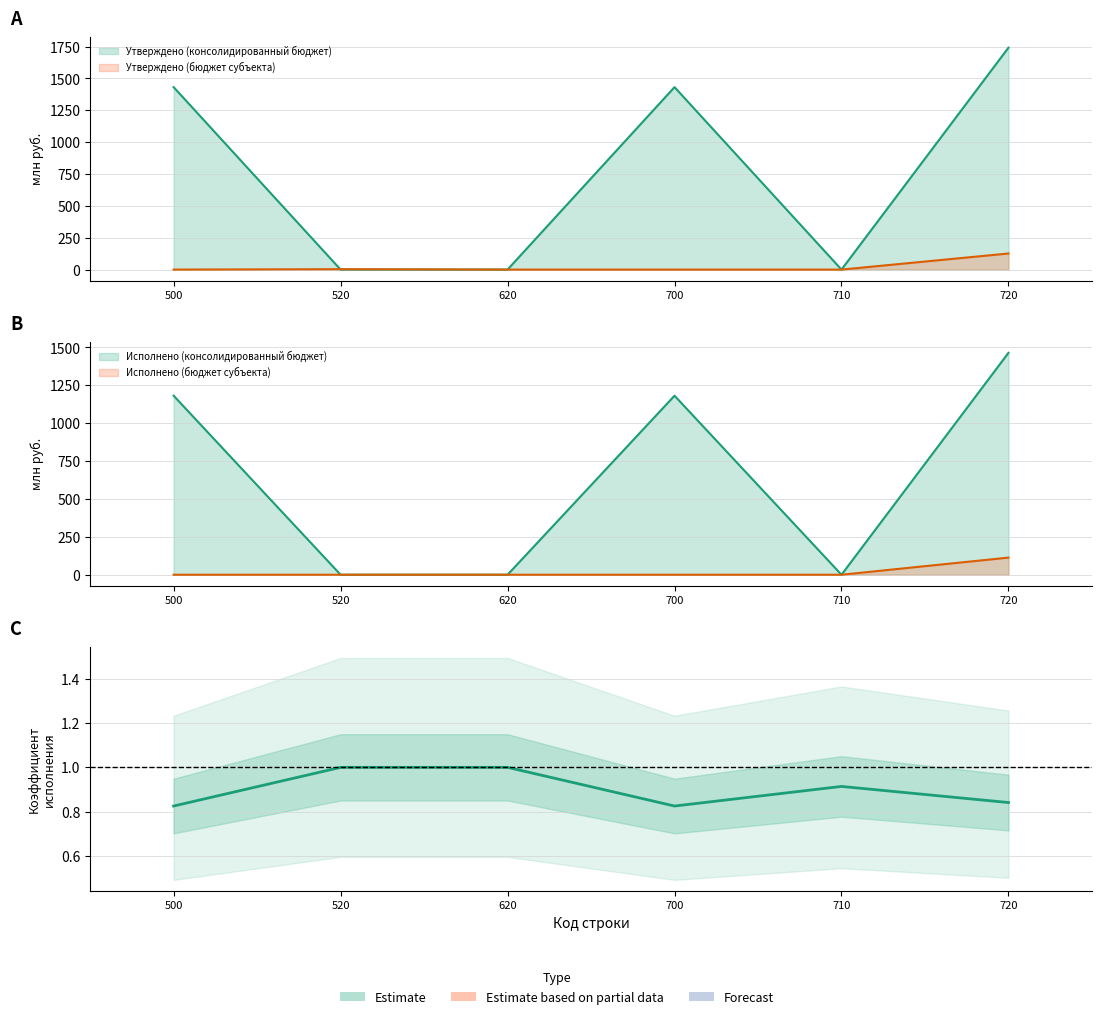

Is it true that the value at 700 is 1.2?

False